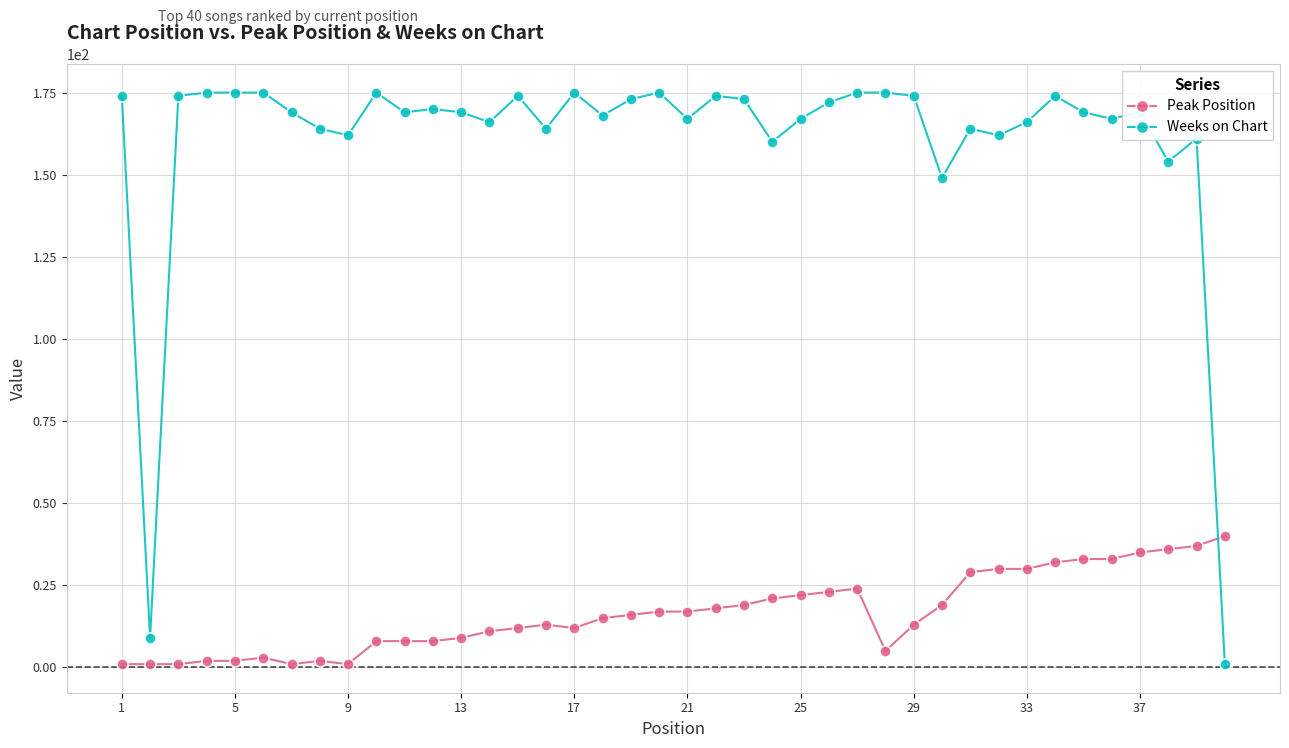

Which series ends up on top after the final intersection of Weeks on Chart and Peak Position?

Peak Position